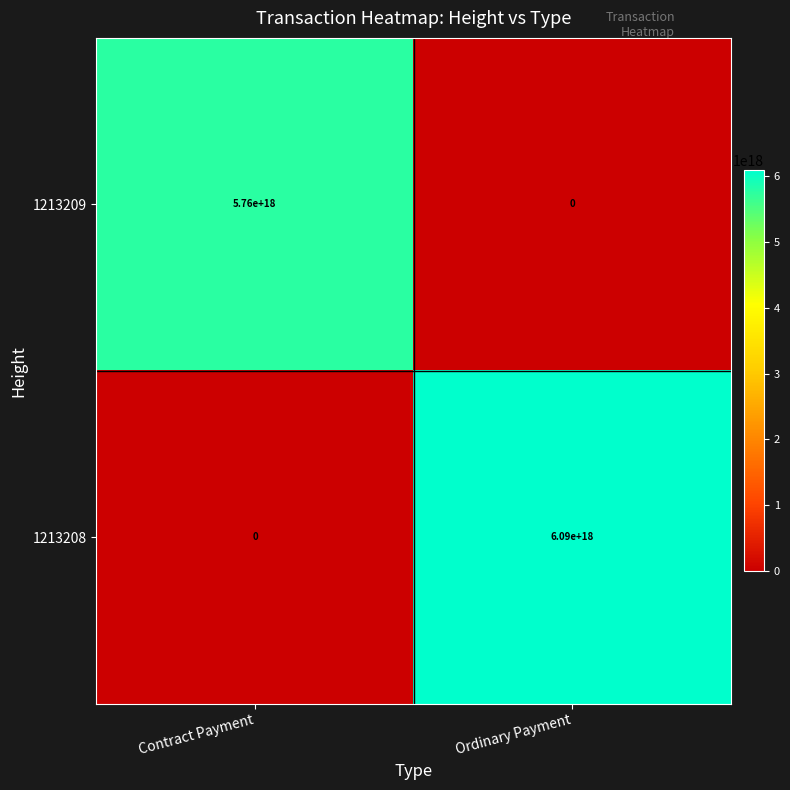

At which label is 1213208 closest to 3045000000000000000?

Contract Payment